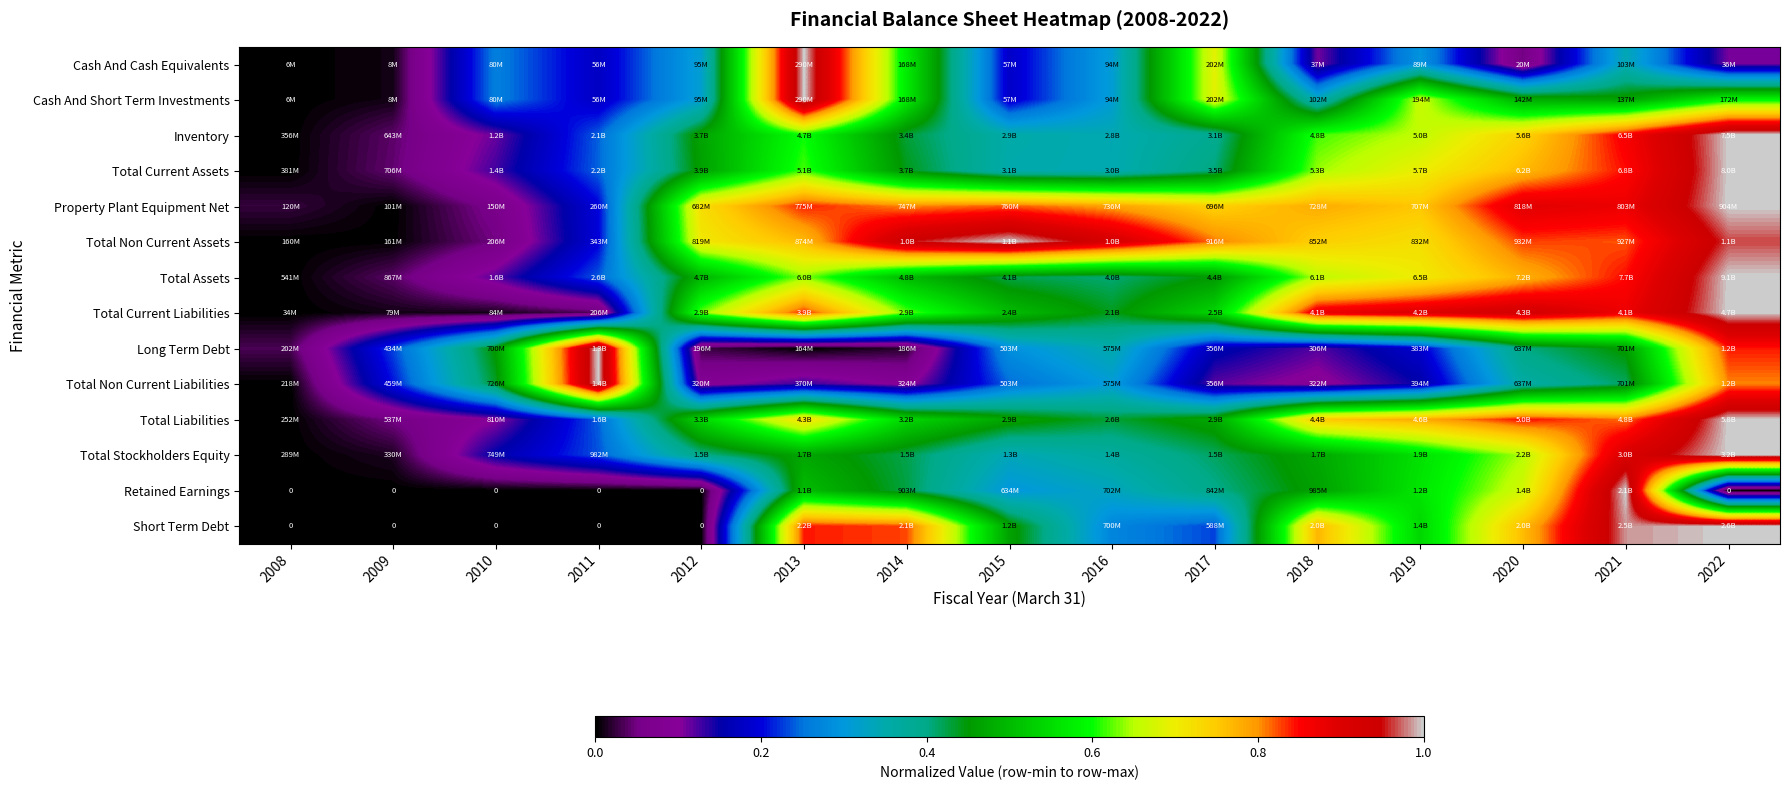

How many series are shown in this chart?

14